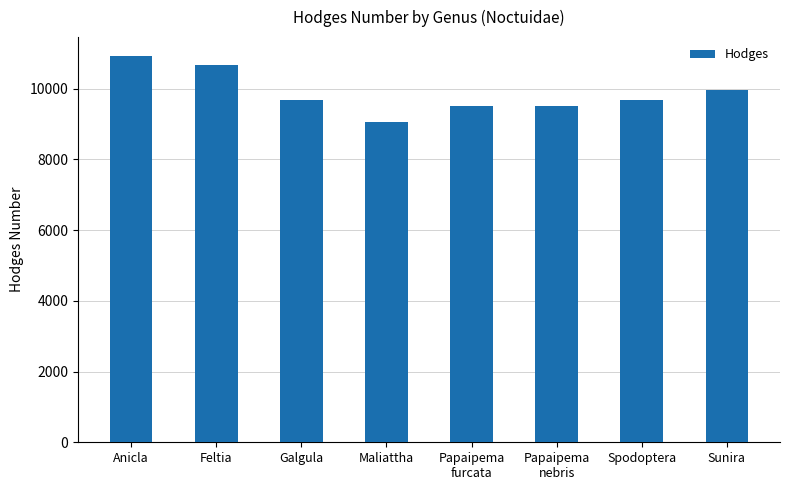

Between Sunira and Papaipema
furcata, which is larger?

Sunira